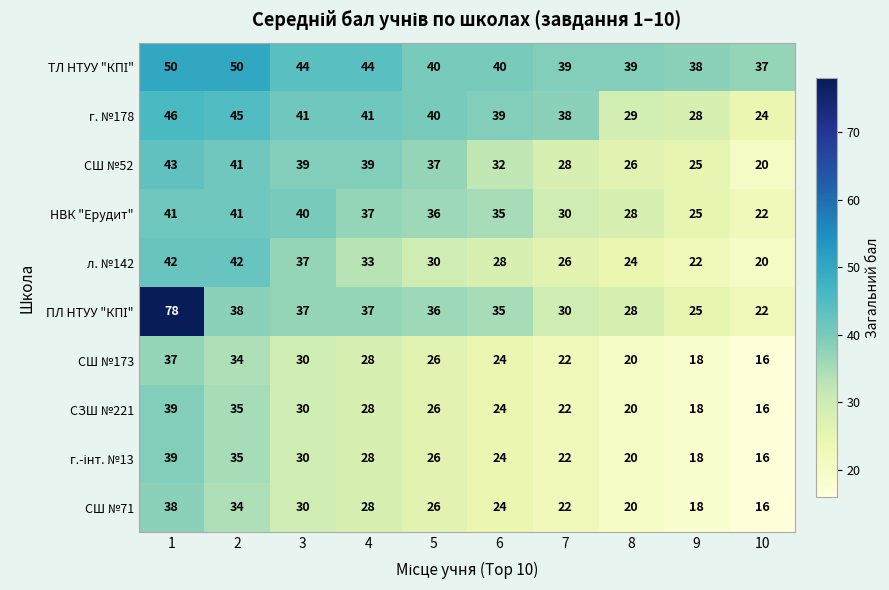

The НВК "Ерудит" series shows 41 at 1. True or false?

True